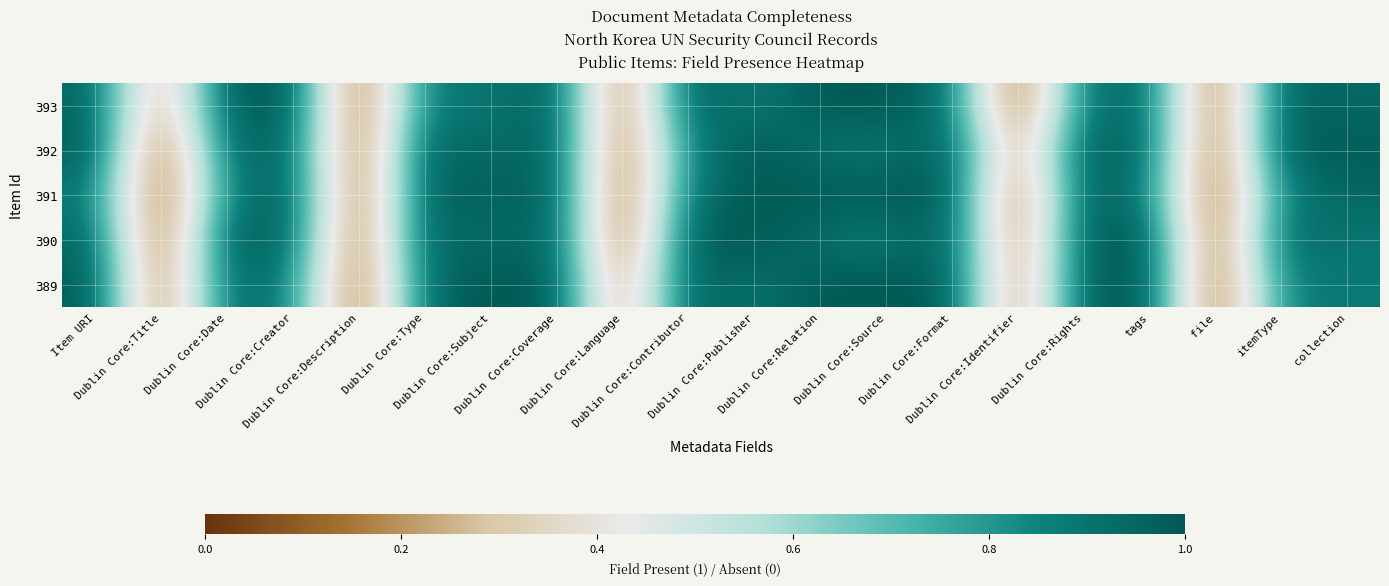

What is the difference between the highest and lowest values at tags?

0.1